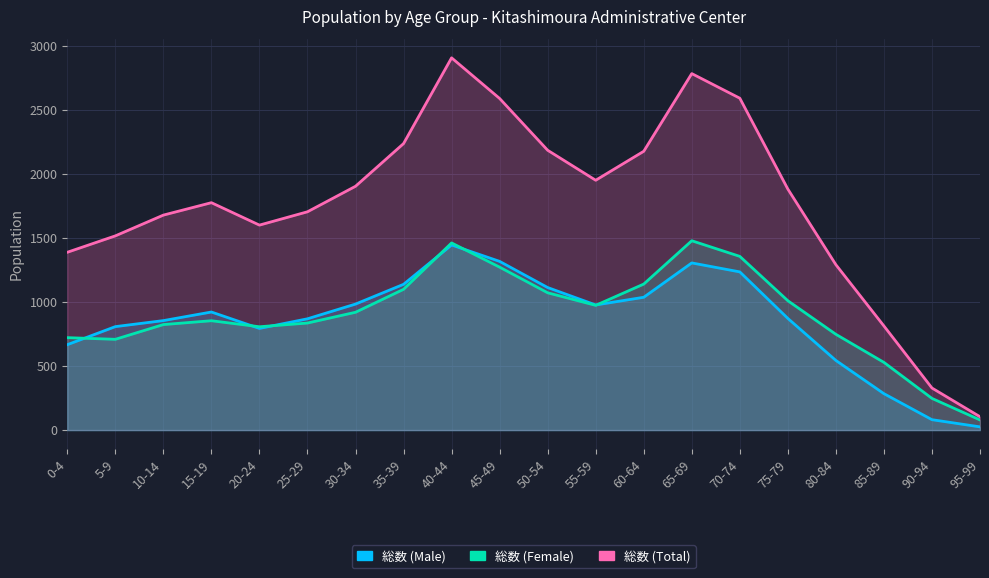

What is the difference between the maximum and minimum values in the 総数 (Female) series?

1398